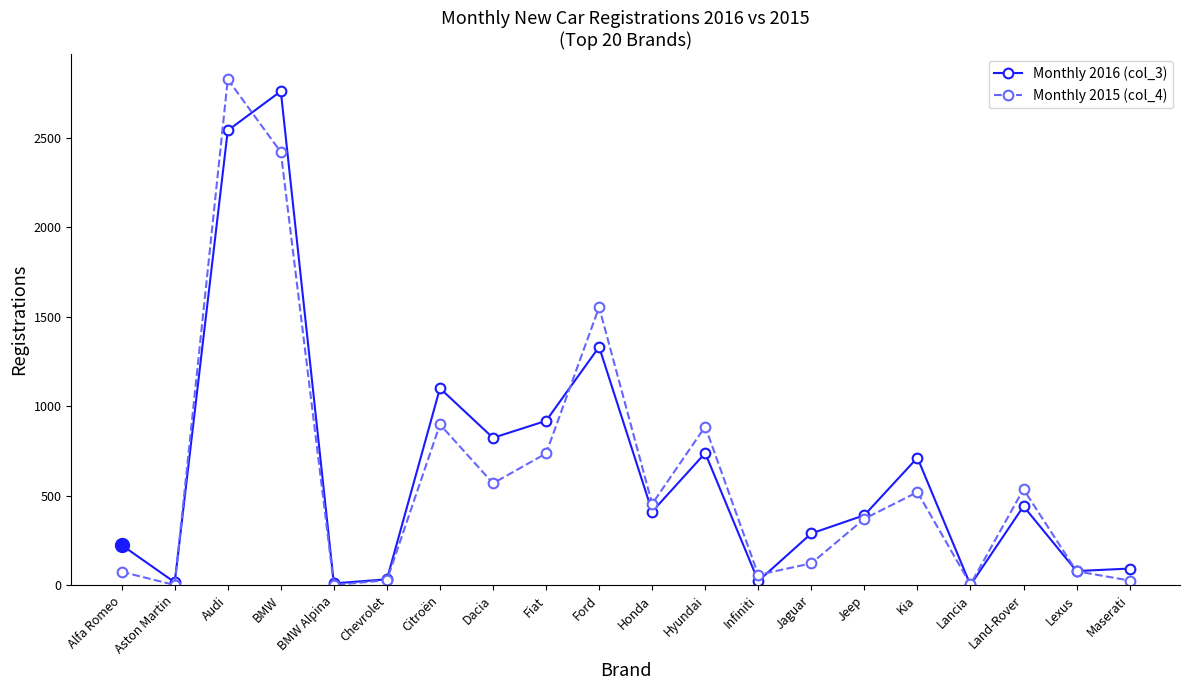

Does the chart have visible grid lines?

No